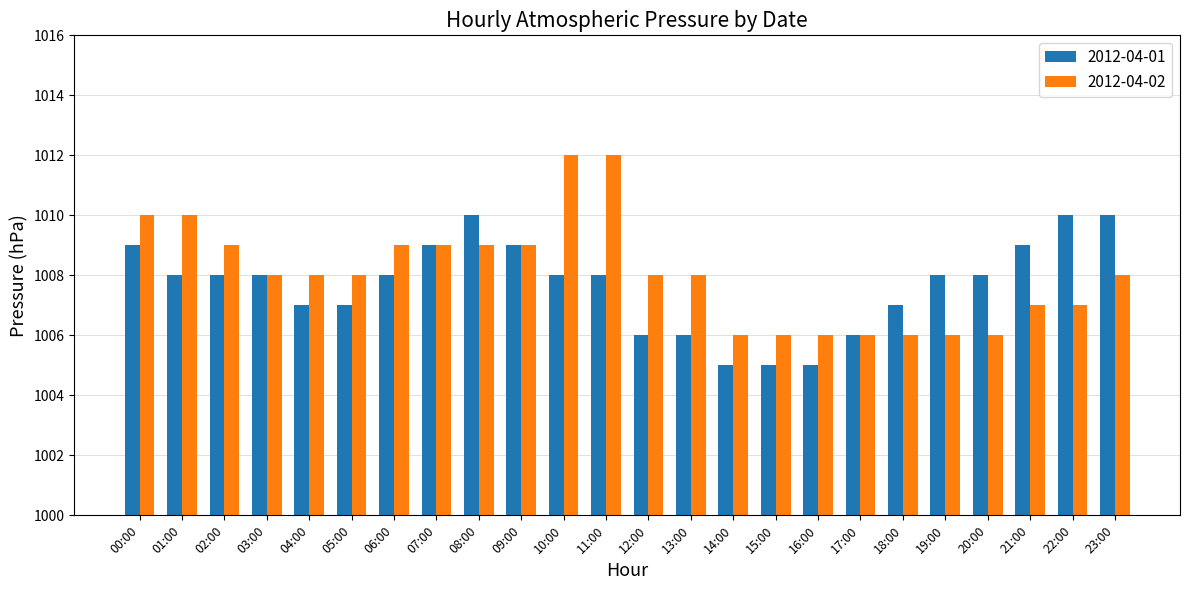

What is the sum of all 2012-04-02 values?

24193